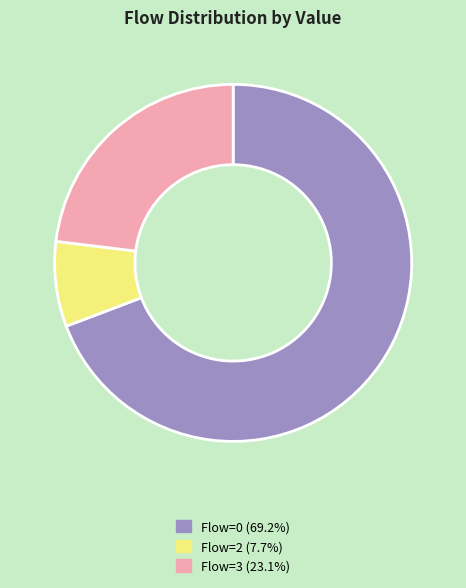

Does any single category account for the majority?

Yes